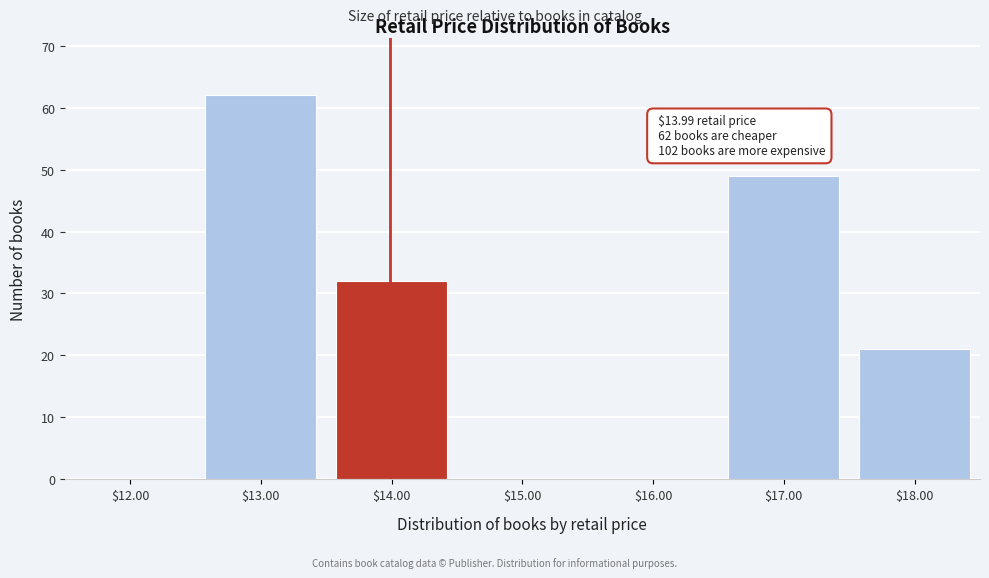

Over which range of the x-axis is the bar tallest?

12.5 to 13.5